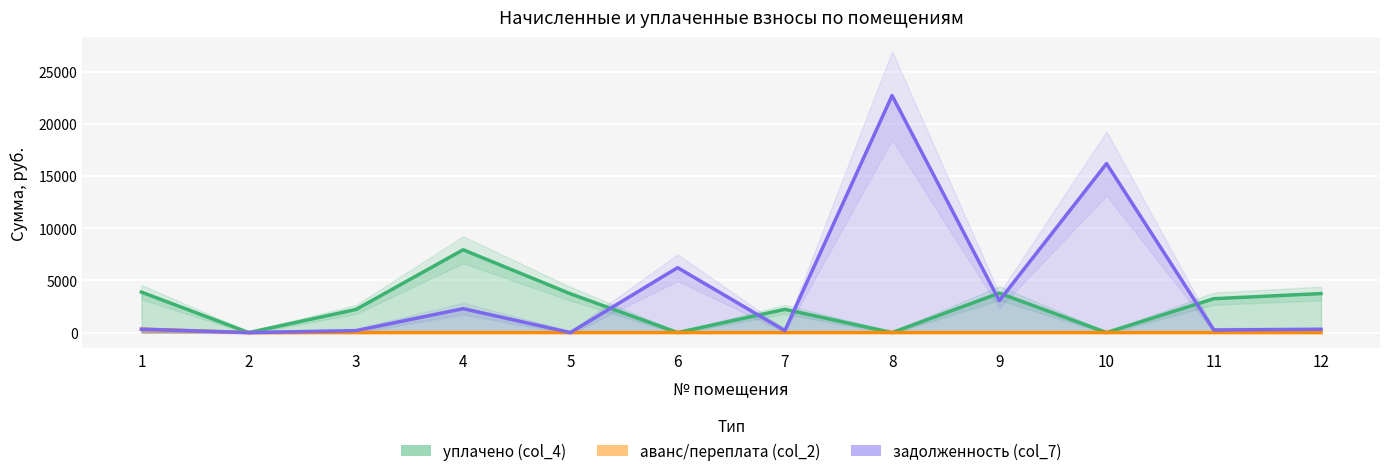

At 3, list the series in order from smallest to largest.

аванс/переплата (col_2), задолженность (col_7), уплачено (col_4)